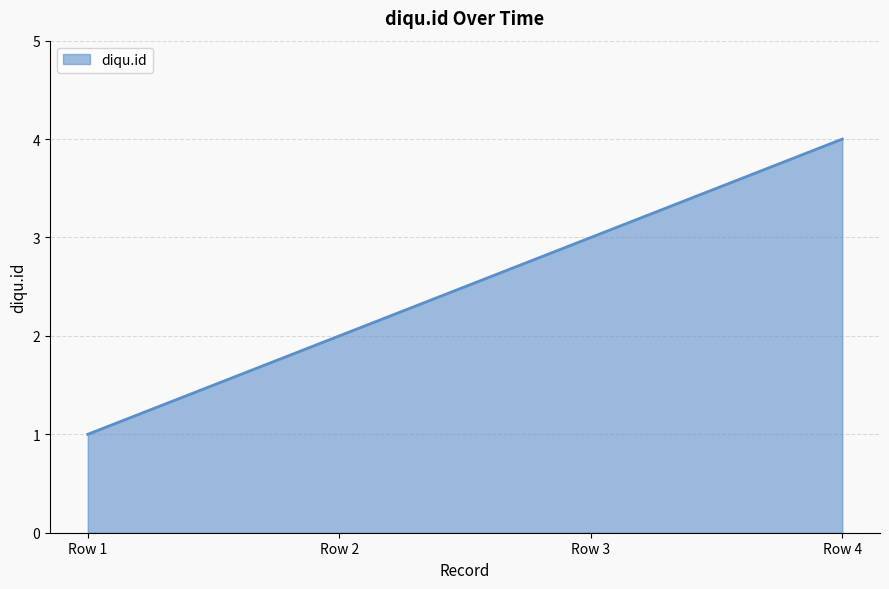

Approximately how many times larger is the value at Row 4 compared to Row 1?

4.0